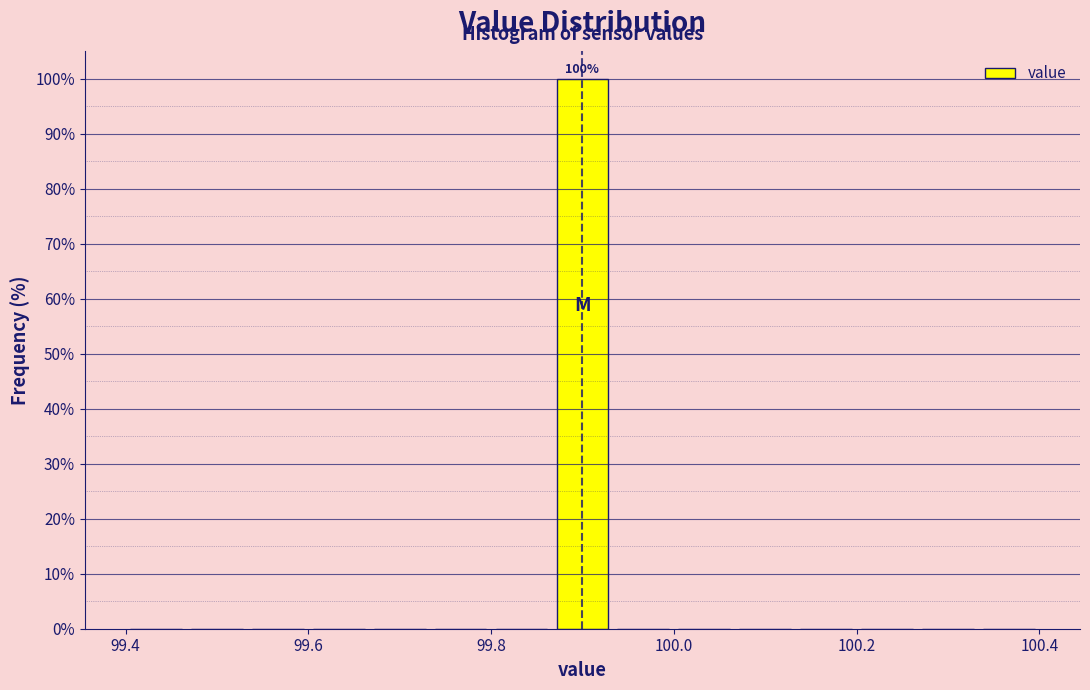

Around what value on the x-axis is the tallest bar? Give the approximate position of its centre, as read against the axis.

99.90